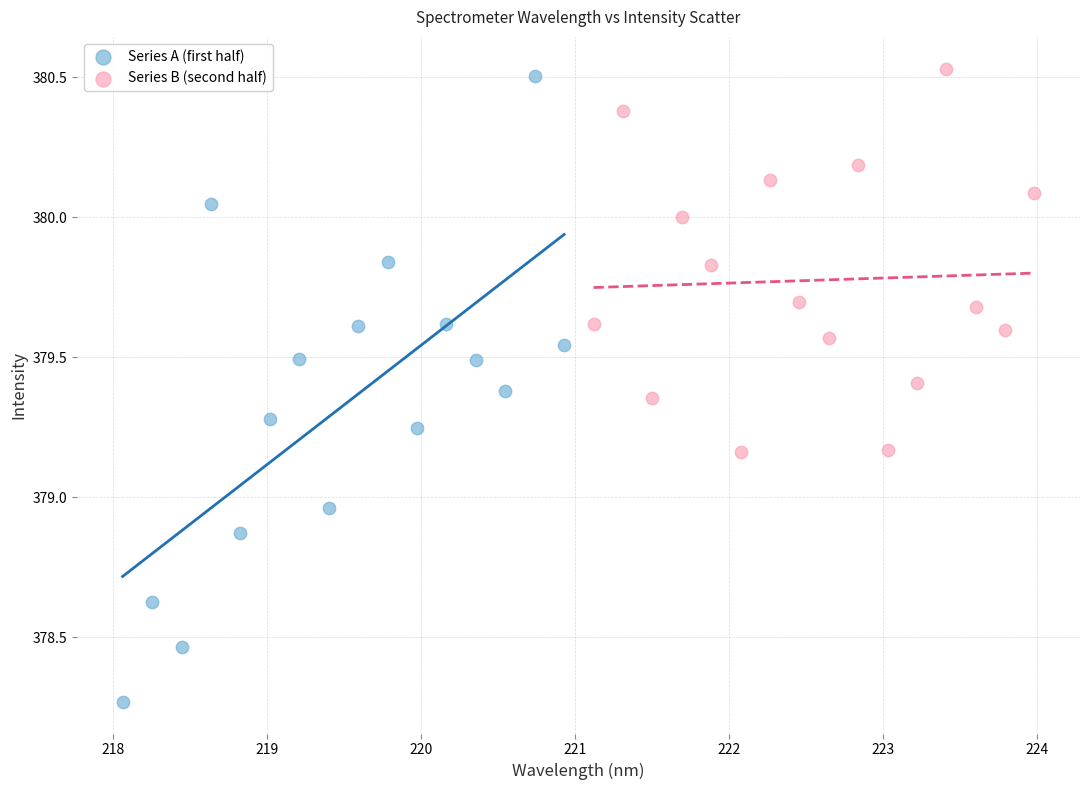

Which series has the widest spread of Y values?

Series A (first half)